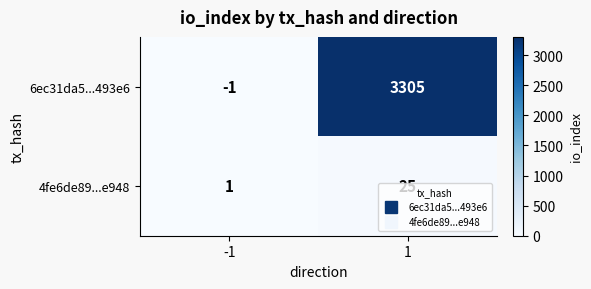

At how many categories does at least one series exceed 2403?

1